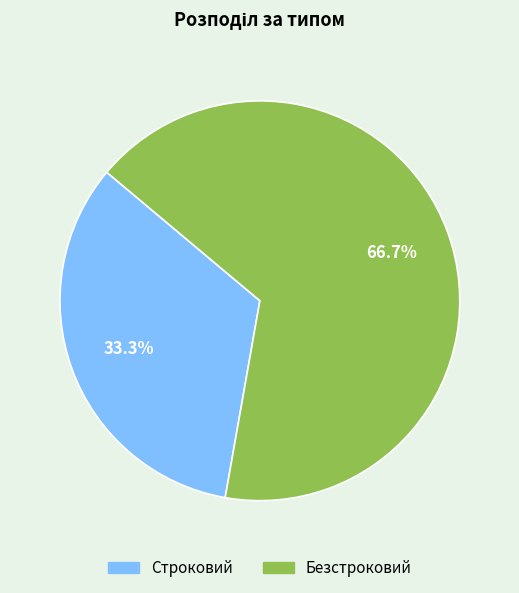

How many segments does this pie chart have?

2